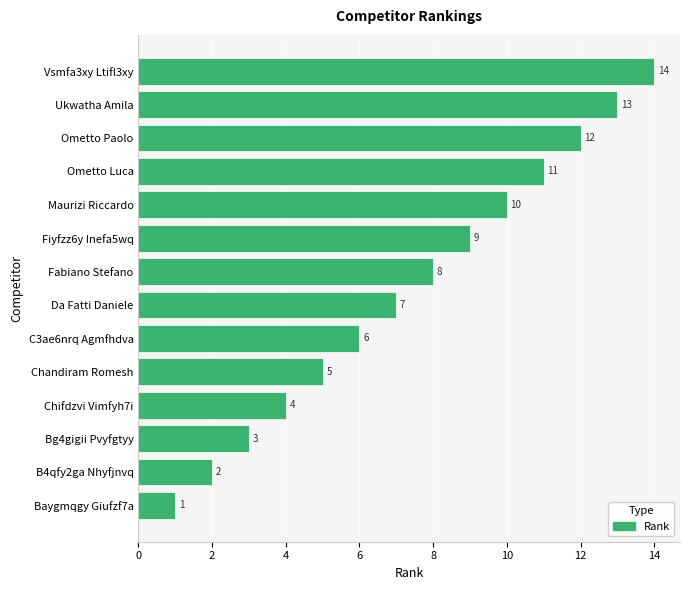

What is the greatest value displayed?

14